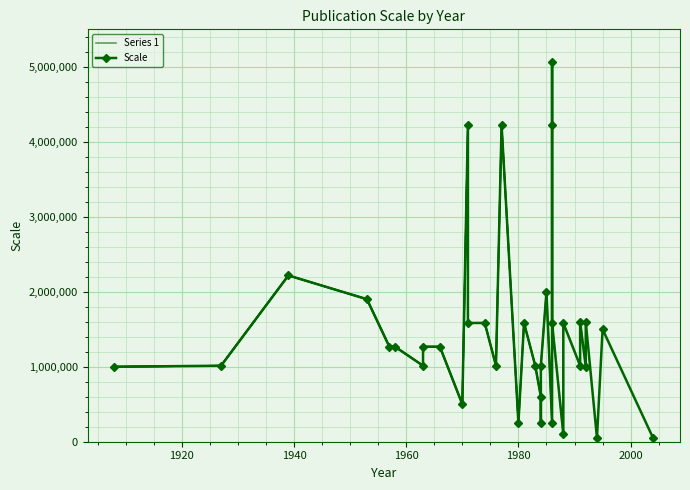

Between 1974 and 1988, which is larger?

1974